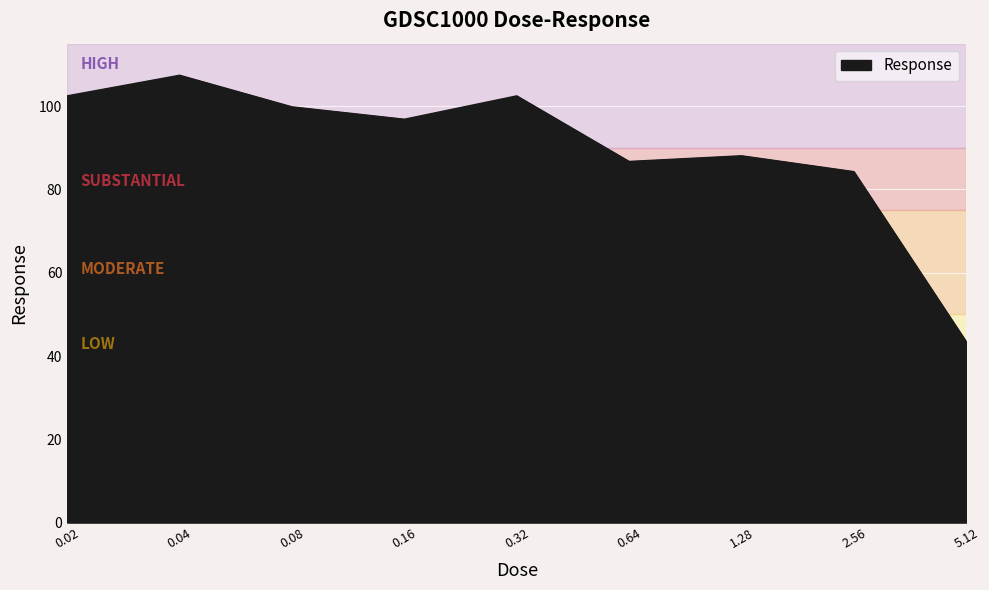

How many distinct data groups are displayed?

1